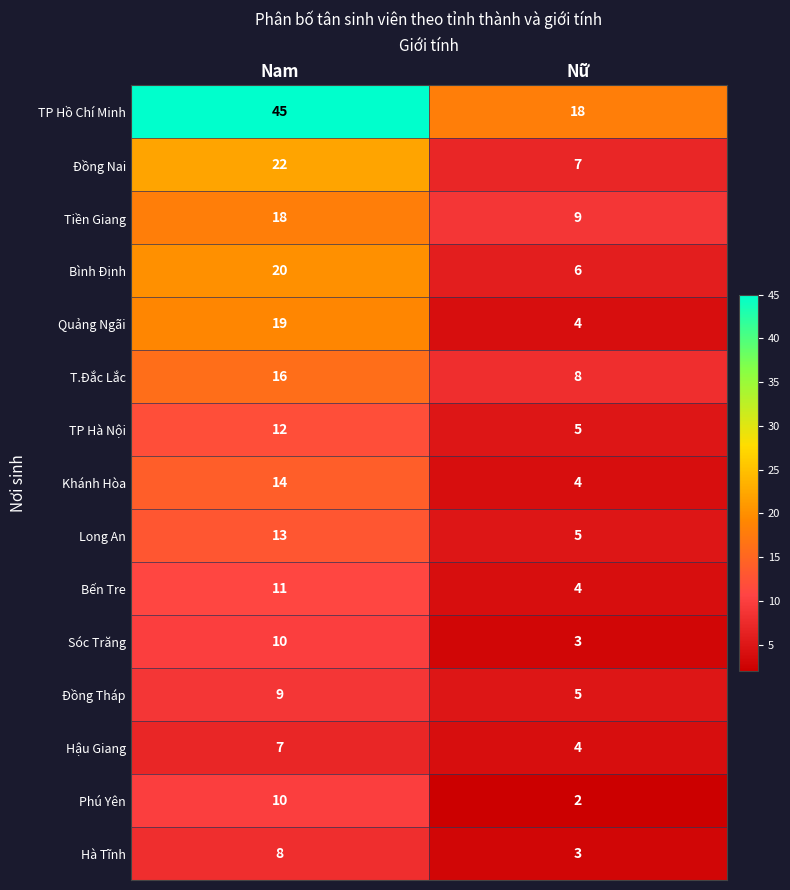

What is the total value across all series at Nữ?

87